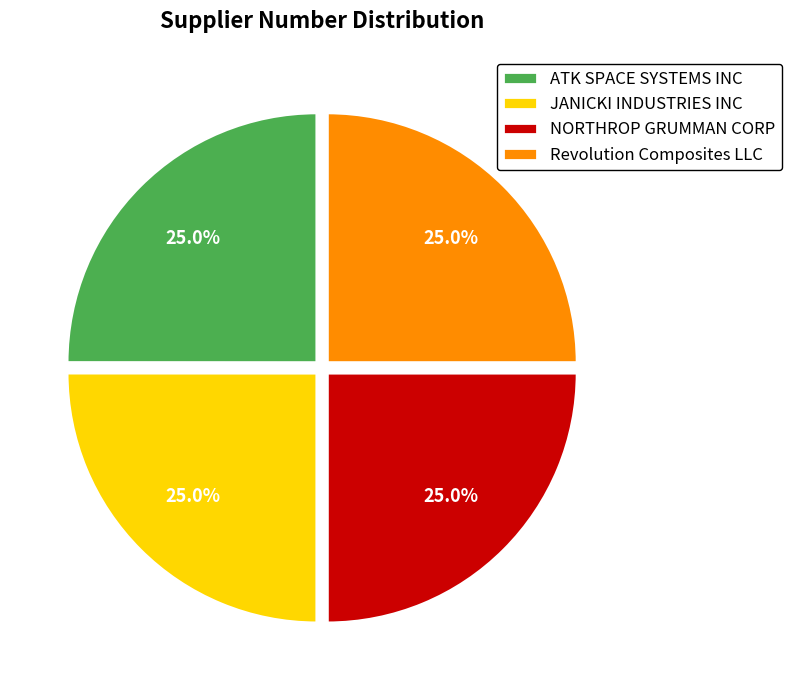

Is there any slice that represents more than half of the pie?

No